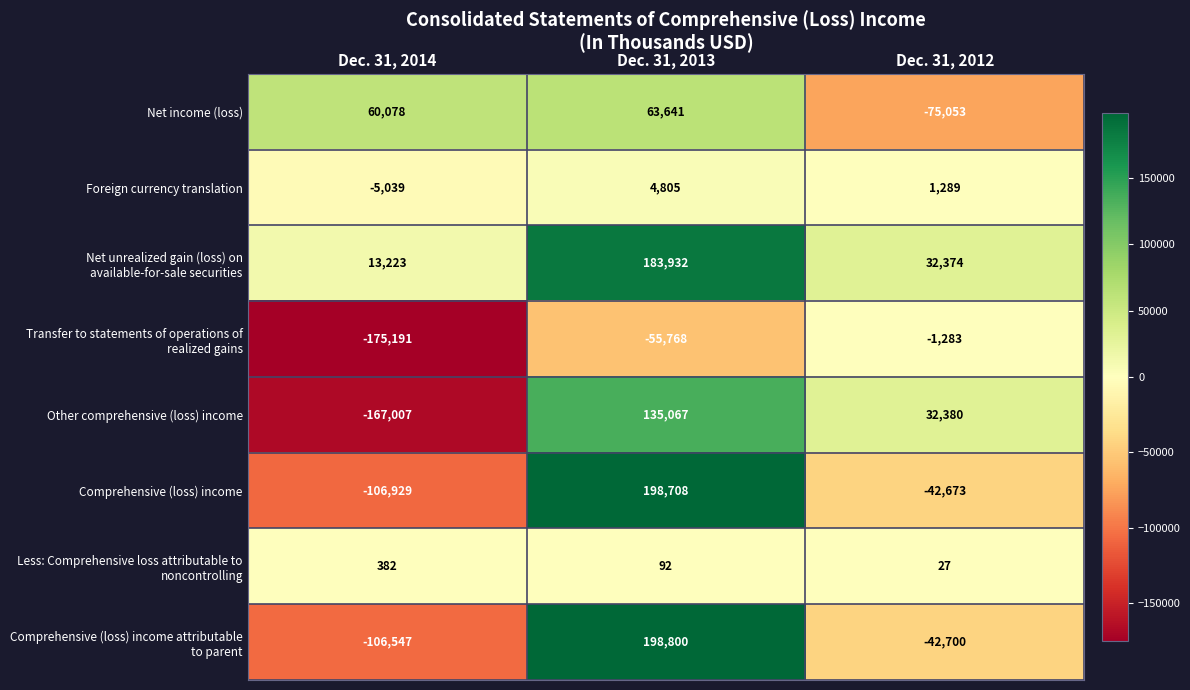

What is the sum of the Foreign currency translation values at Dec. 31, 2012 and Dec. 31, 2014?

-3750